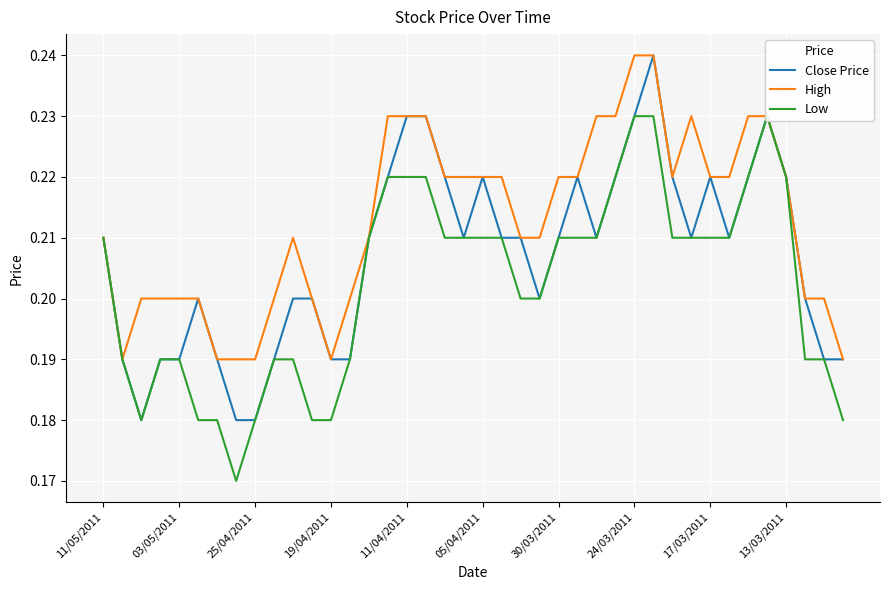

What is the highest value of the Close Price series?

0.2